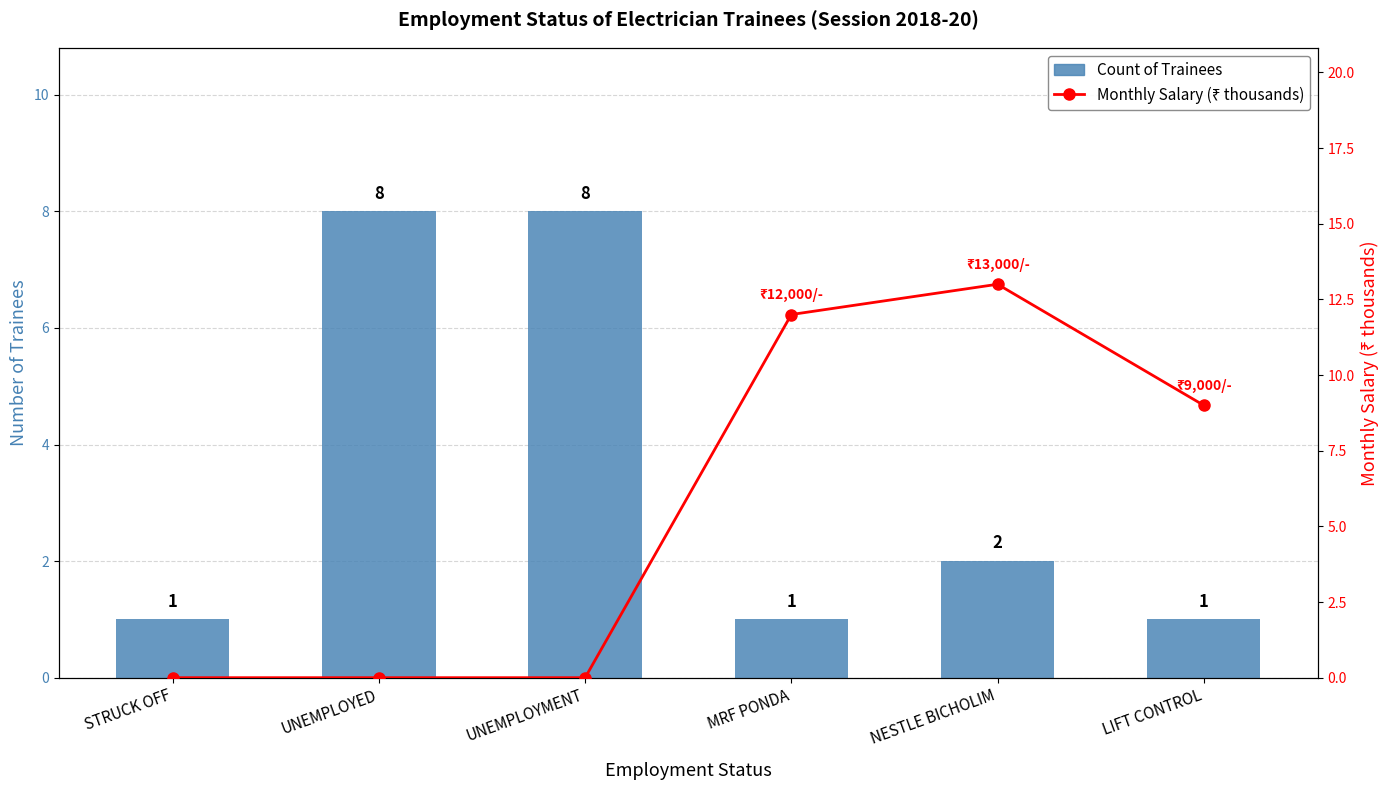

Reading left to right, extract all data points from this chart.

Count of Trainees: STRUCK OFF=1	UNEMPLOYED=8	UNEMPLOYMENT=8	MRF PONDA=1	NESTLE BICHOLIM=2	LIFT CONTROL=1
Monthly Salary (₹ thousands): STRUCK OFF=0	UNEMPLOYED=0	UNEMPLOYMENT=0	MRF PONDA=12	NESTLE BICHOLIM=13	LIFT CONTROL=9